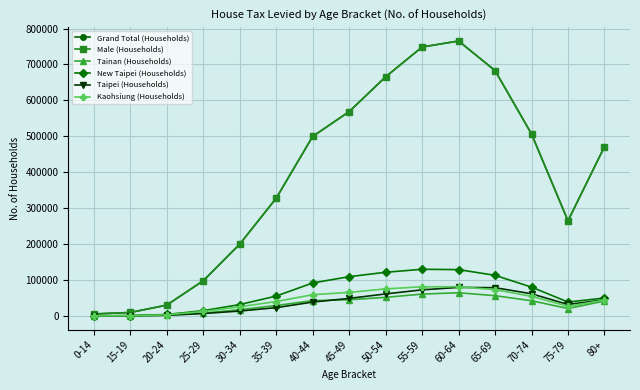

Which series has the widest spread of values?

Grand Total (Households)